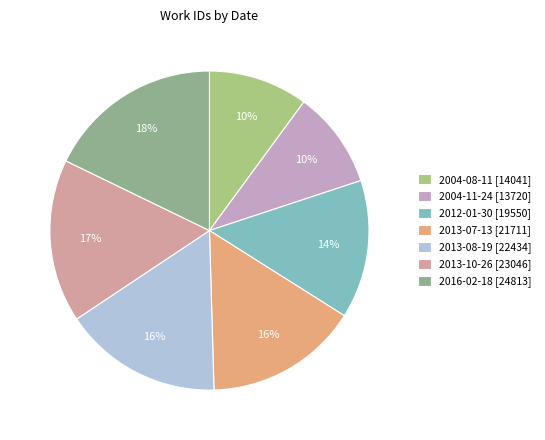

How many segments does this pie chart have?

7